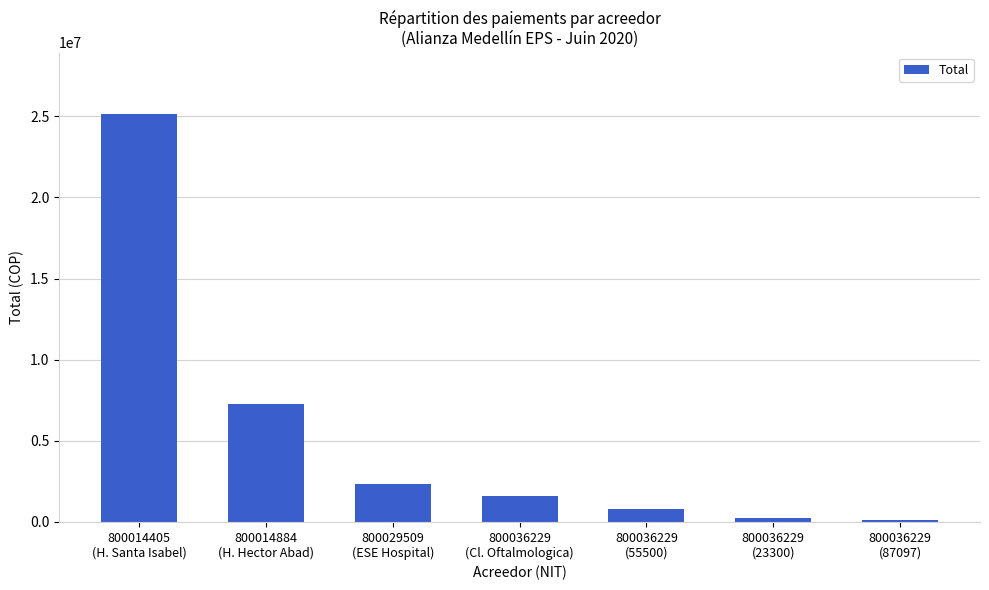

Are the bars grouped side by side (vs. stacked)?

No